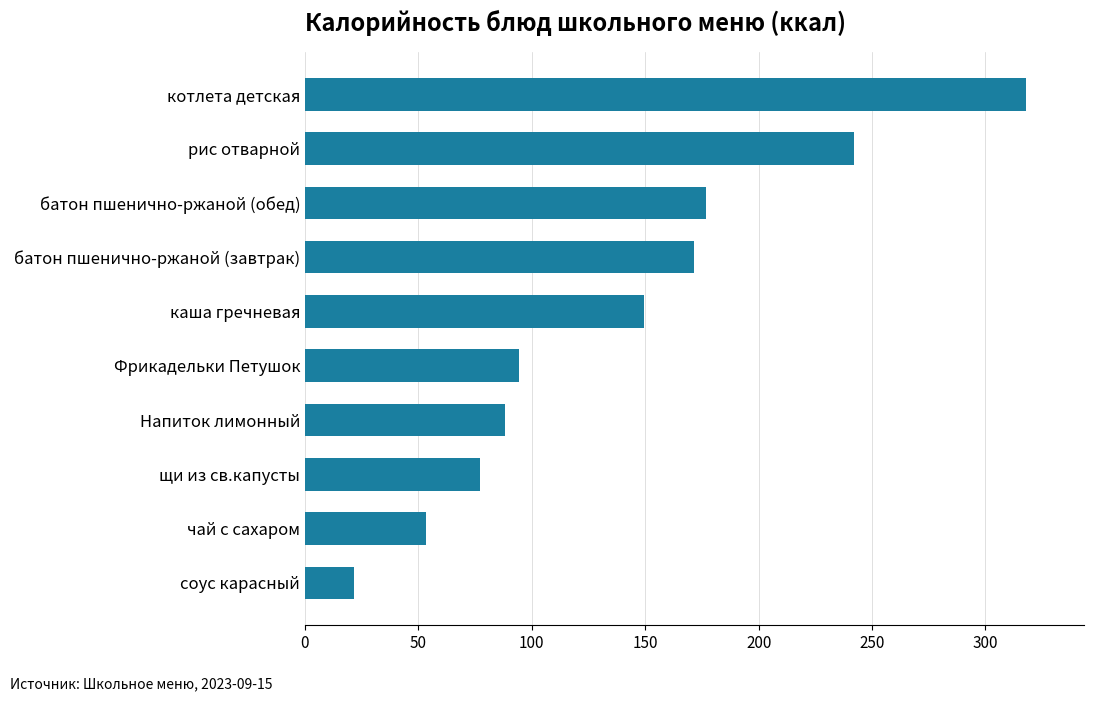

How many data points are less than 149?

5